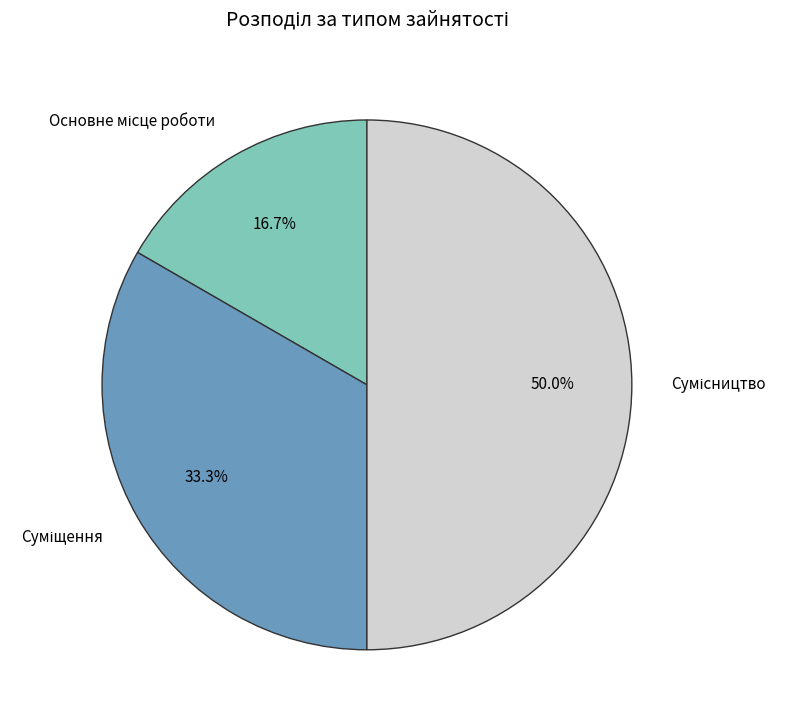

To the nearest percent, what is the combined percentage of Сумісництво and Основне місце роботи?

67%